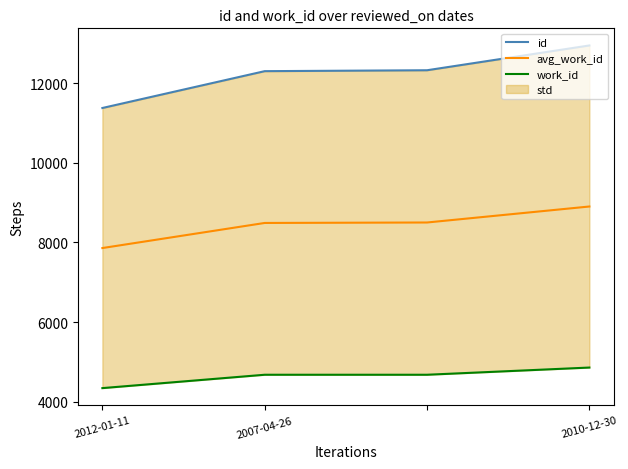

At which label does avg_work_id reach its peak?

2010-12-30